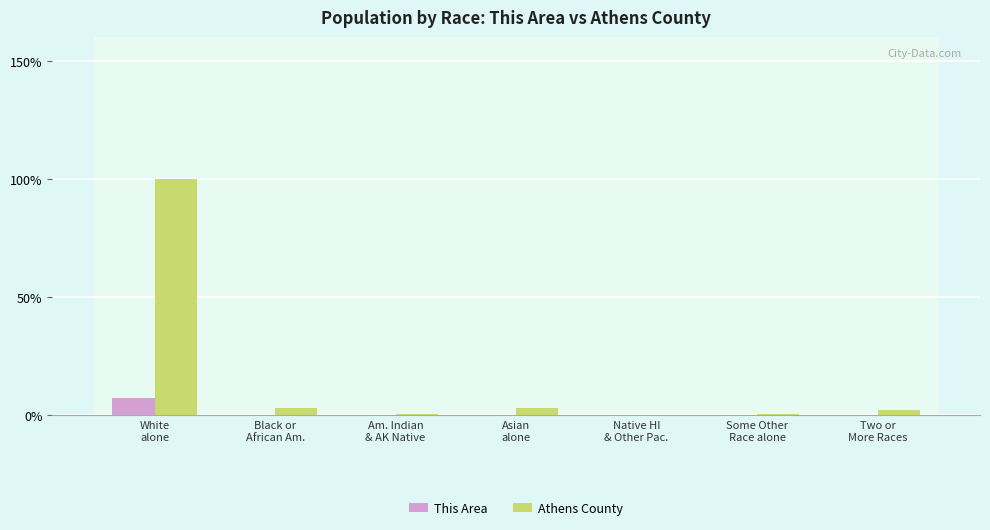

Reading left to right, what are all the values shown in this chart?

This Area: 4305	82	18	17	2	15	61
Athens County: 59448	1774	162	1747	16	237	1373